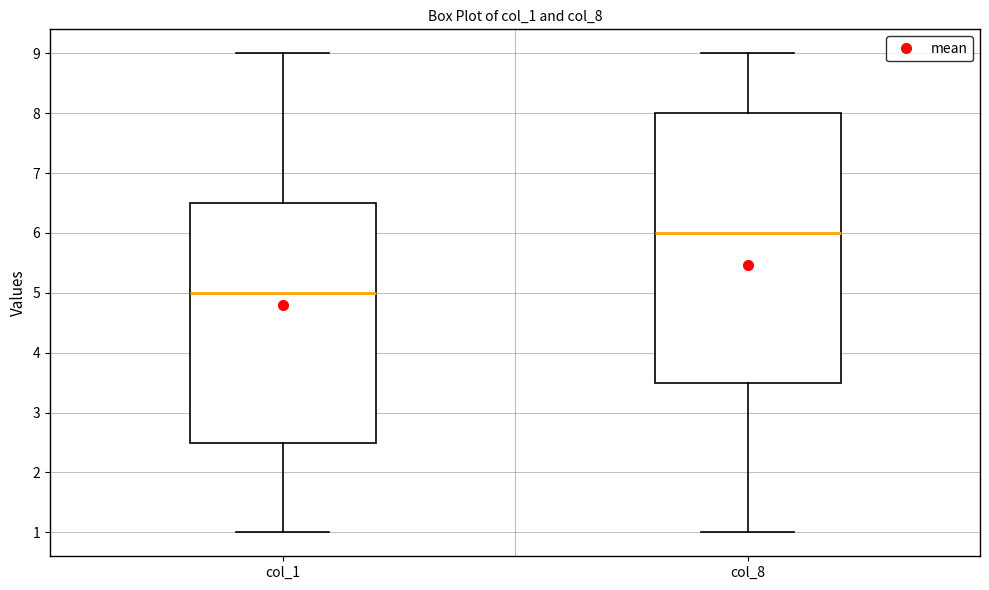

Reading left to right, transcribe this box plot: for each box, give where its median line is, the range the box spans, and where its two whiskers end, as read against the y-axis. The values are not printed on the chart, so give them approximately, as read against the axis.

col_1: median 5.0, box 2.5 to 6.5, whiskers 1.0 to 9.0
col_8: median 6.0, box 3.5 to 8.0, whiskers 1.0 to 9.0